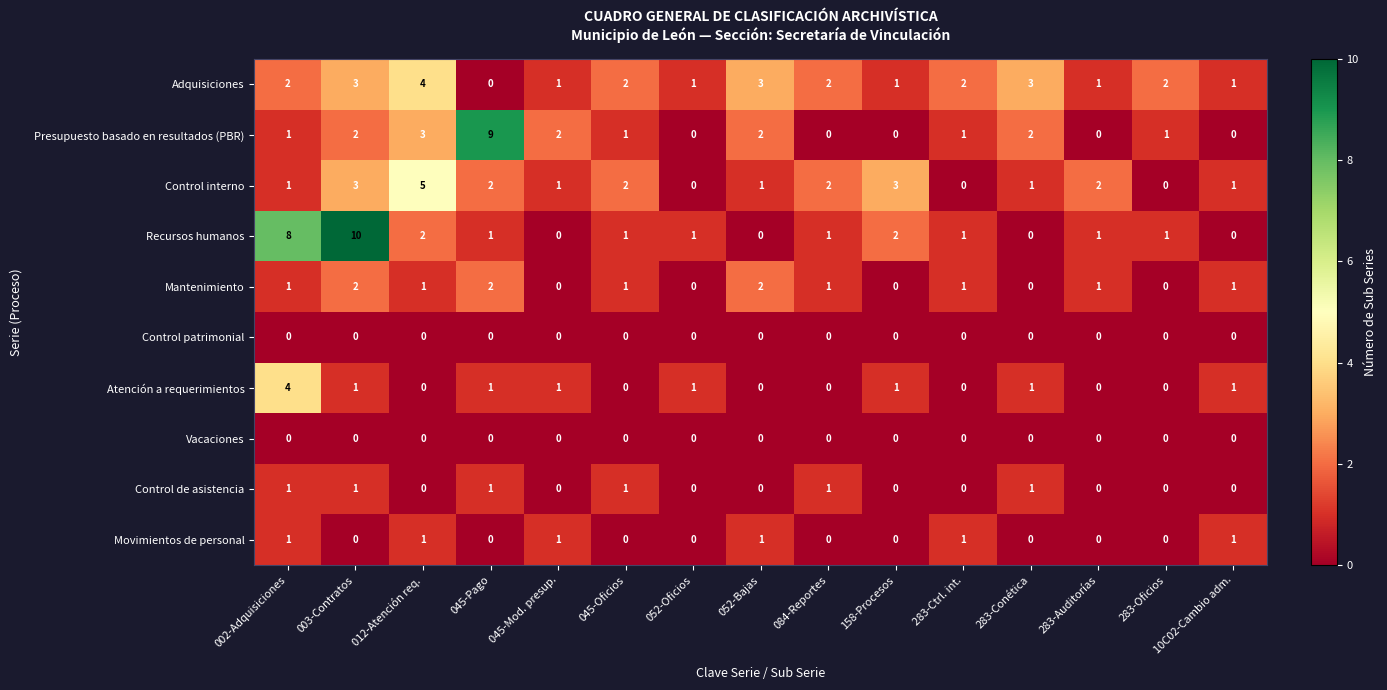

Which series has the largest total across all categories?

Recursos humanos